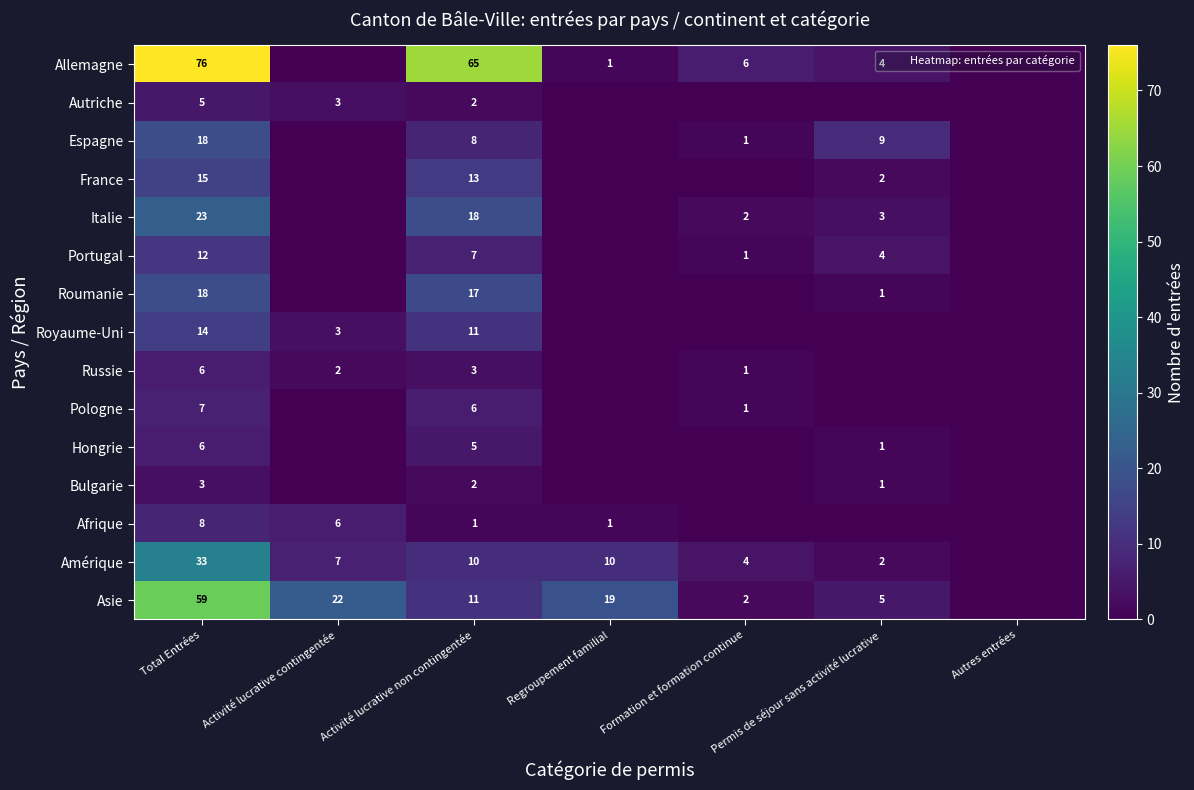

At which category is the sum across all series the highest?

Total Entrées